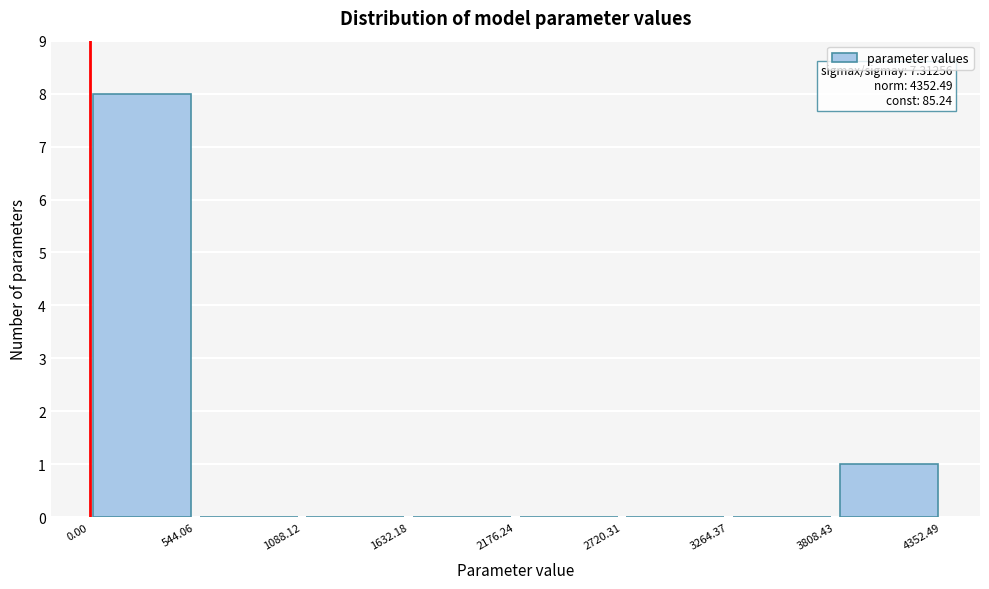

Which range on the x-axis has the tallest bar?

0.00 to 544.06